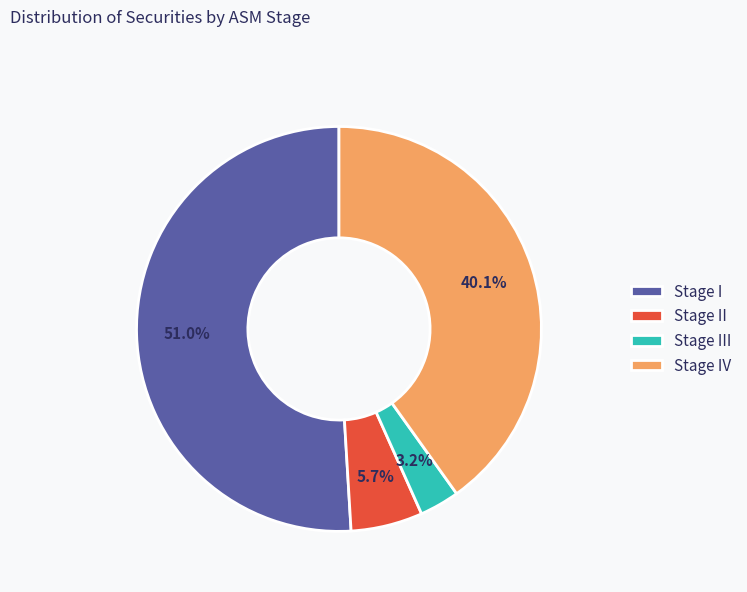

What is the ratio of the value at Stage I to the value at Stage IV?

1.3